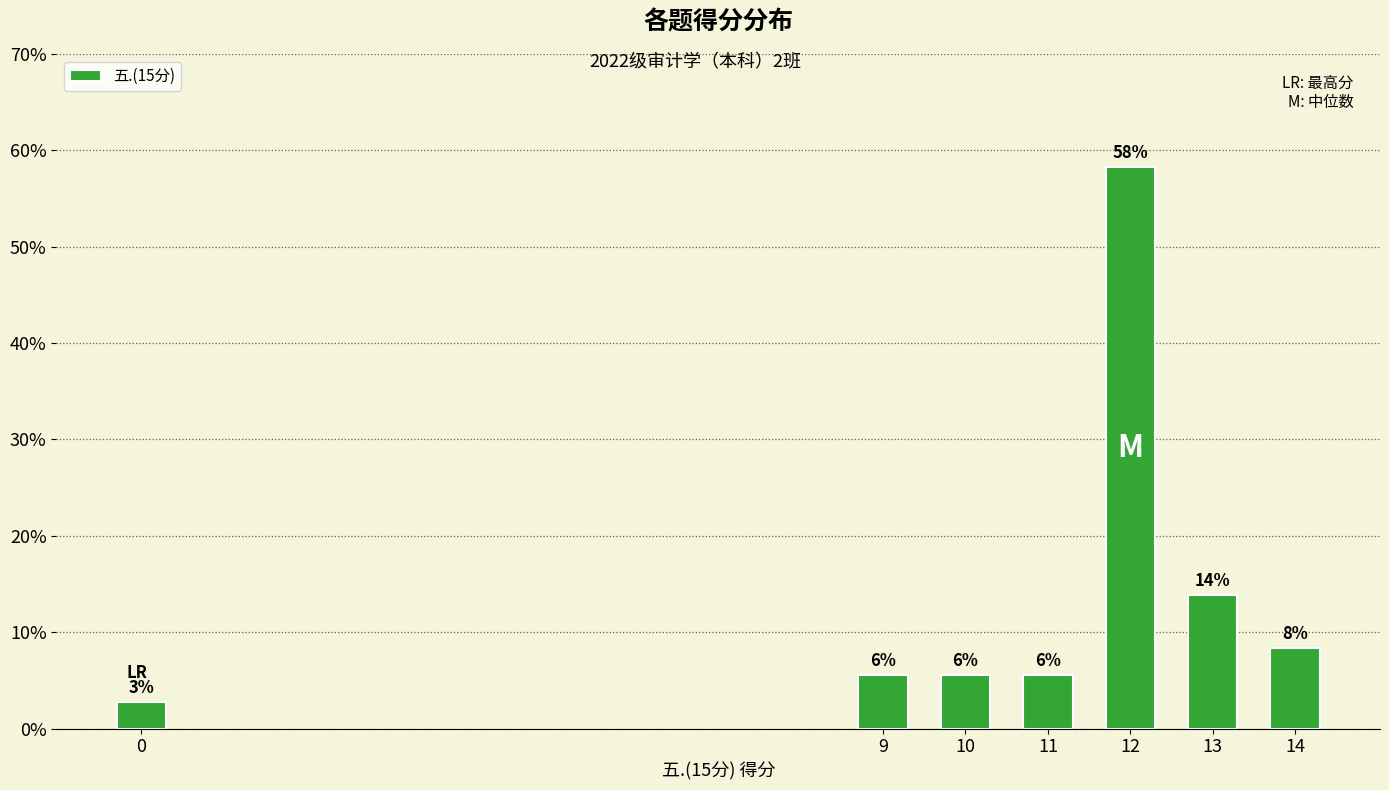

Does the chart contain any negative values?

No